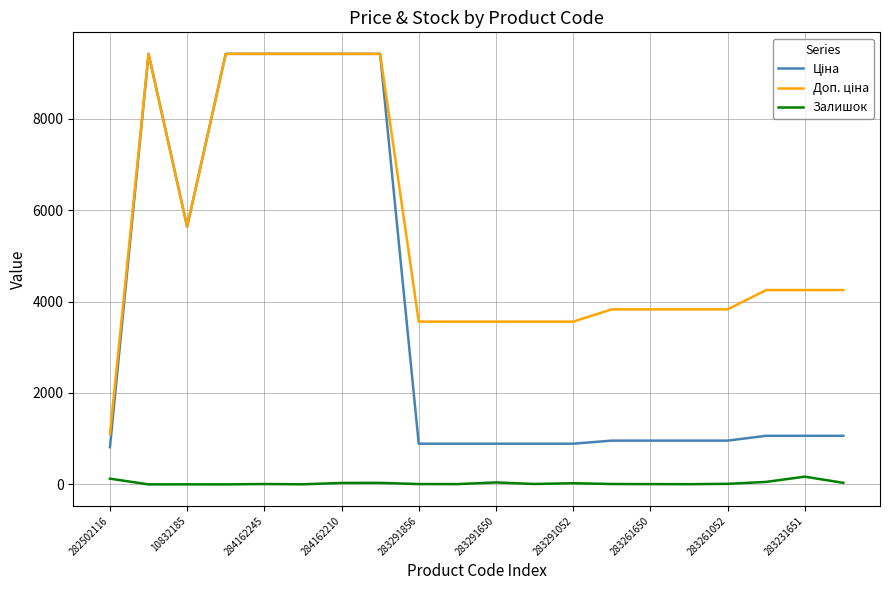

What is the greatest value displayed?

9416.9